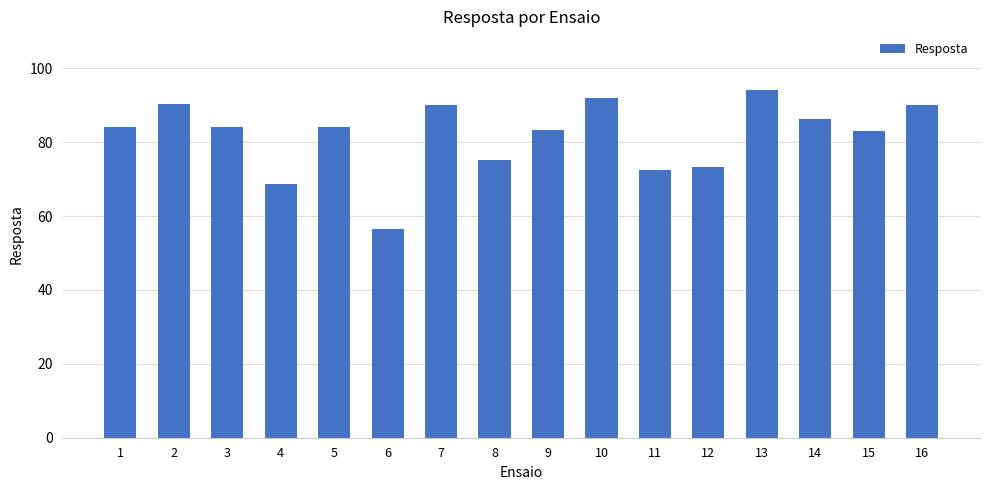

Read the value at 8.

75.2